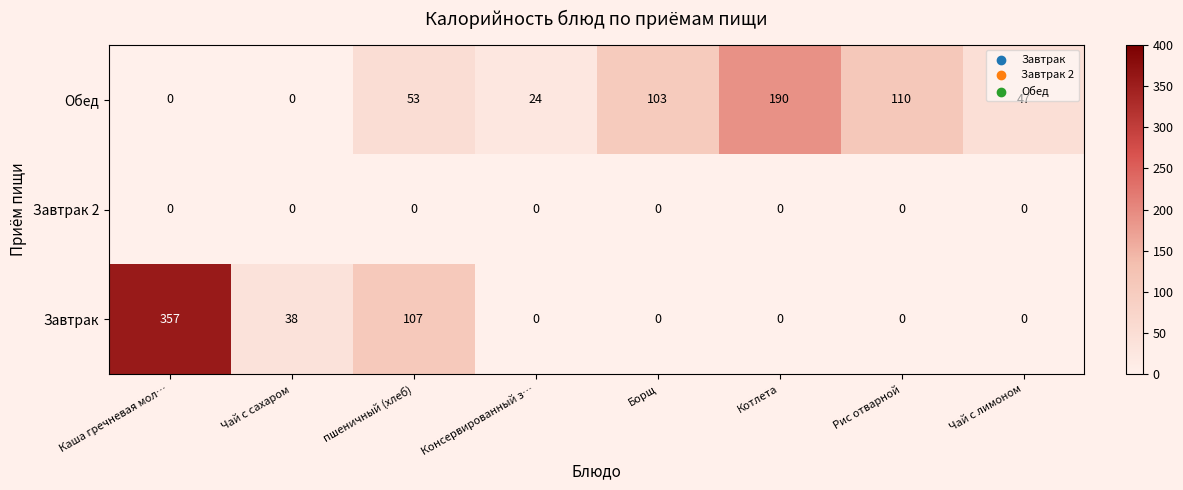

Which series has the largest range (max minus min)?

Завтрак